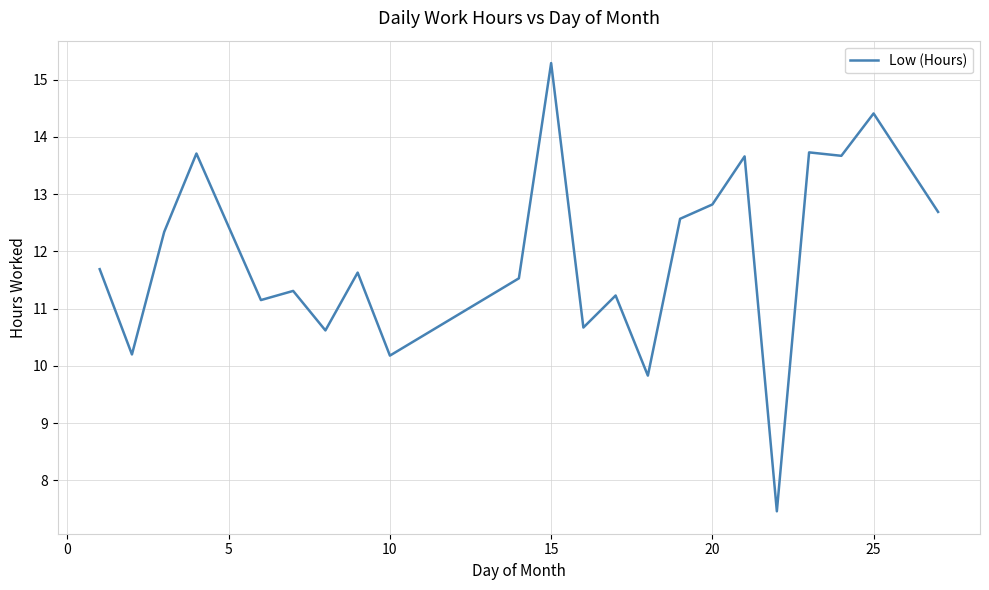

What is the greatest value displayed?

15.3